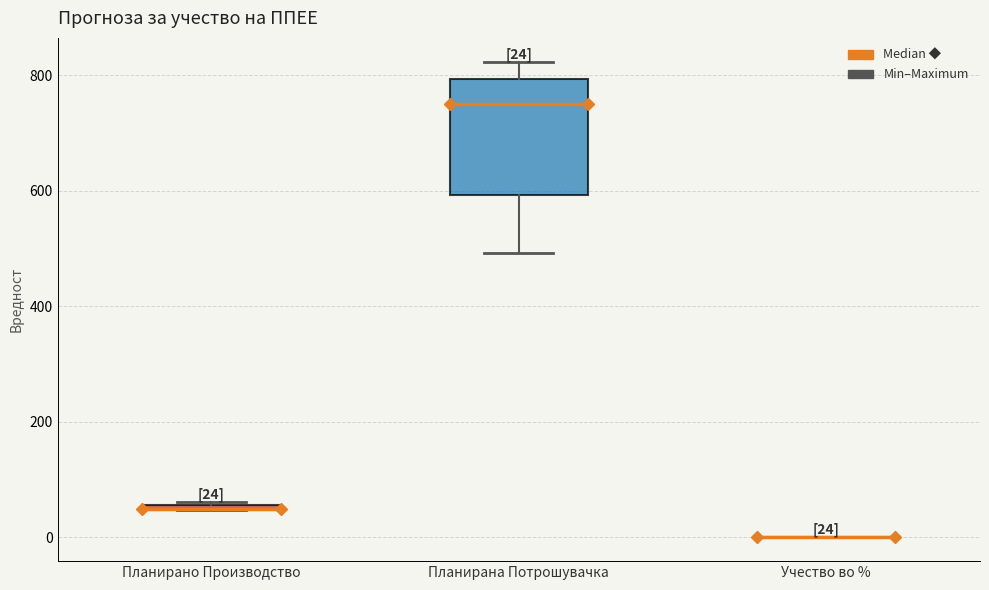

Comparing the boxes themselves (not the whiskers), which one is the tallest?

Планирана Потрошувачка